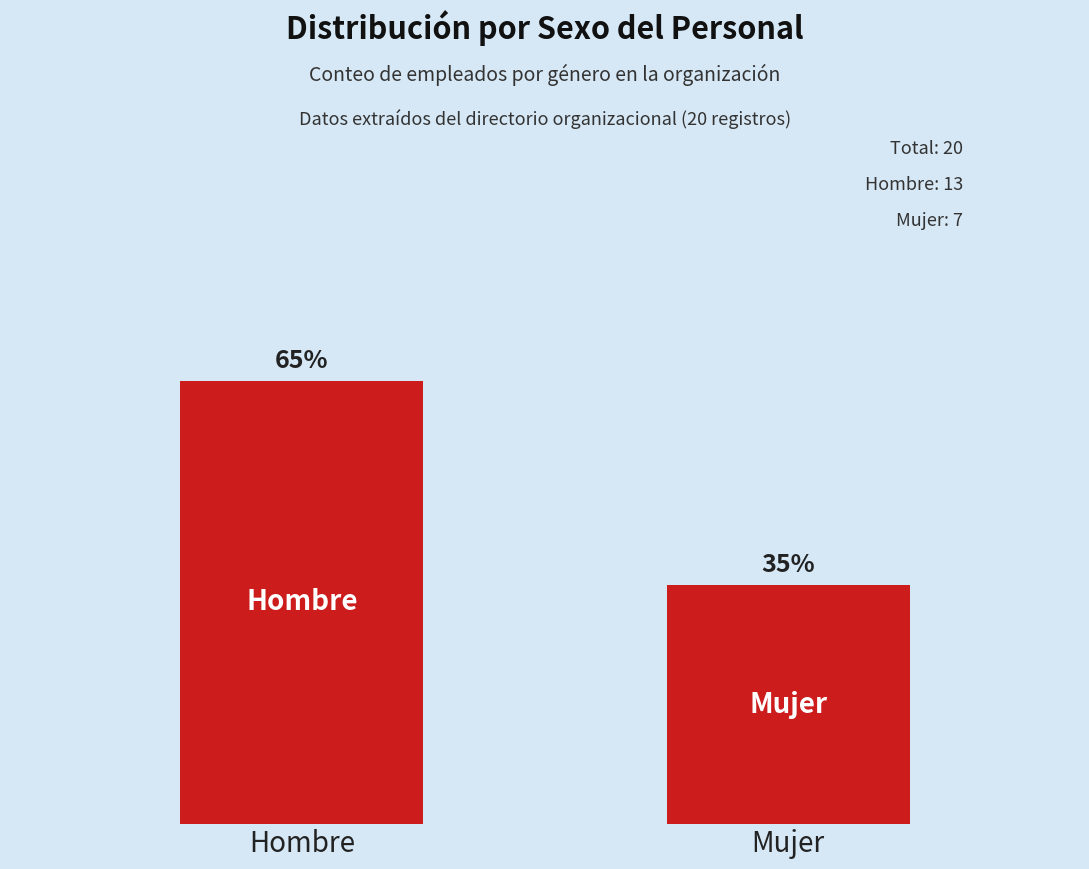

Between Hombre and Mujer, which is larger?

Hombre